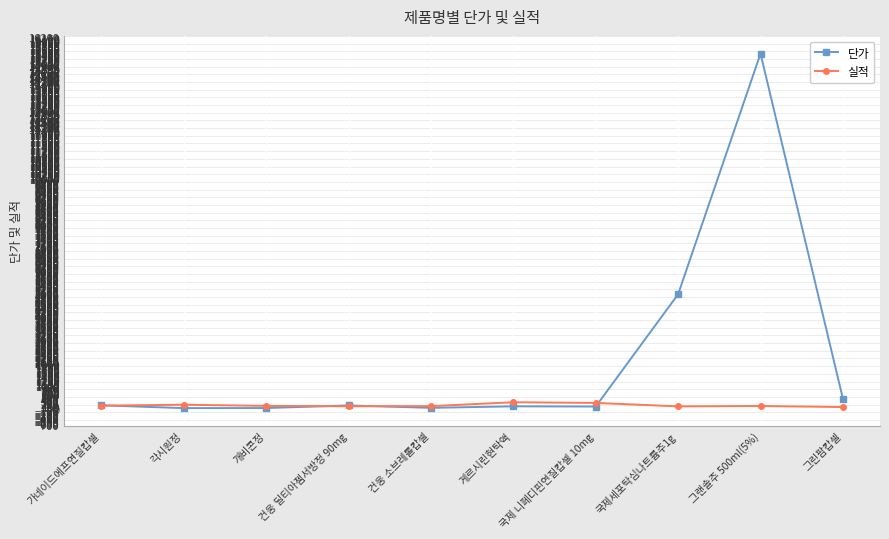

At which category is the sum across all series the highest?

그랜솔주 500ml(5%)